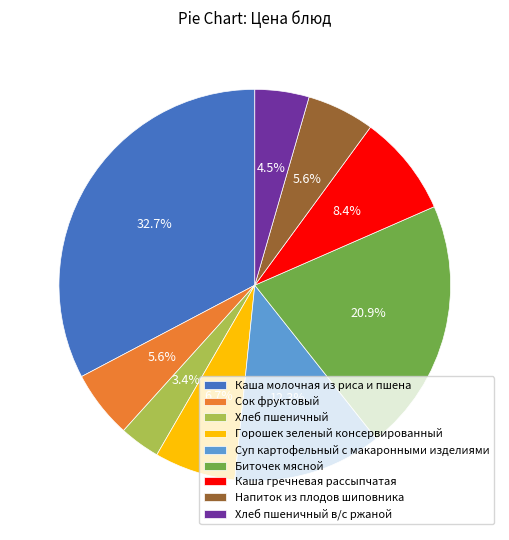

To the nearest percent, what is the average slice percentage?

11%